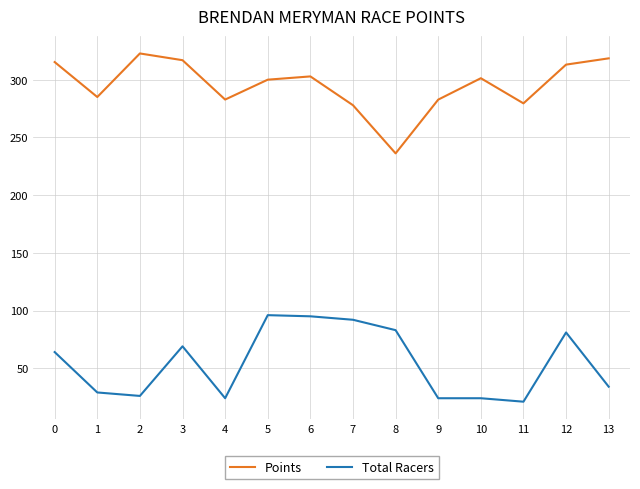

What is the total value across all series at 2?

348.8